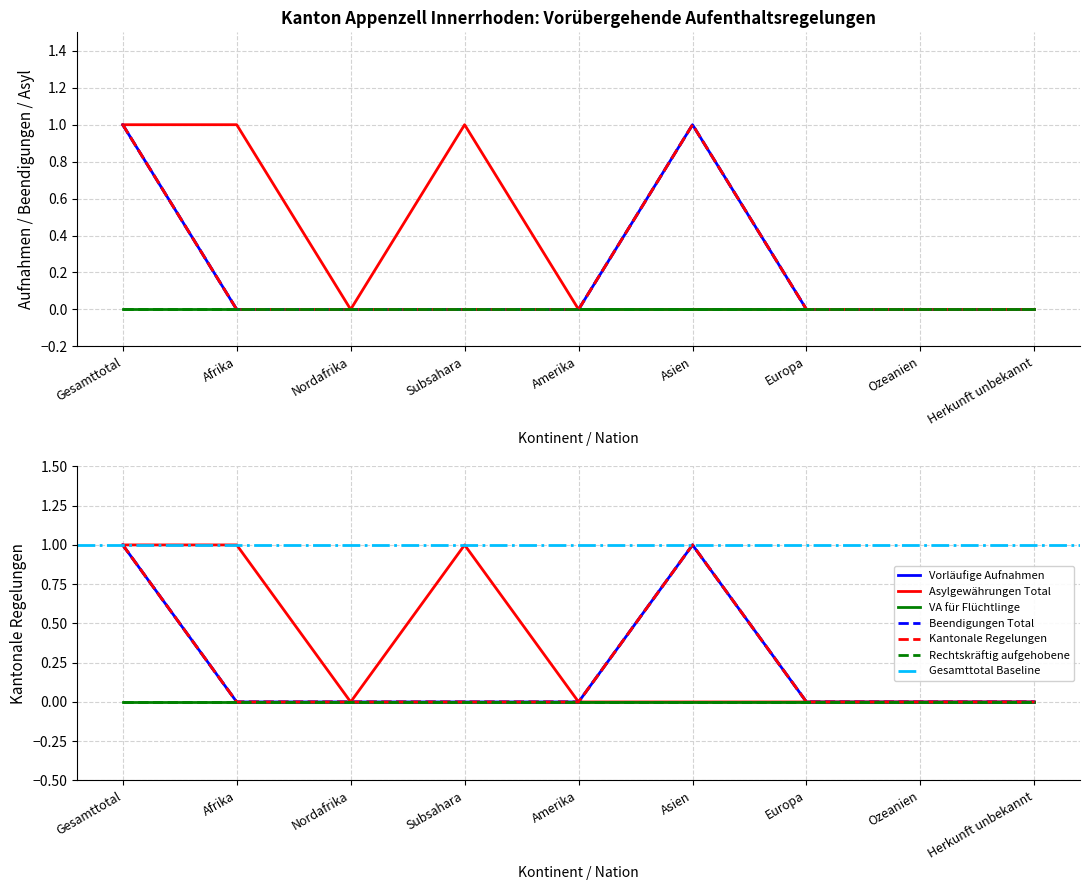

Does the chart have visible grid lines?

Yes